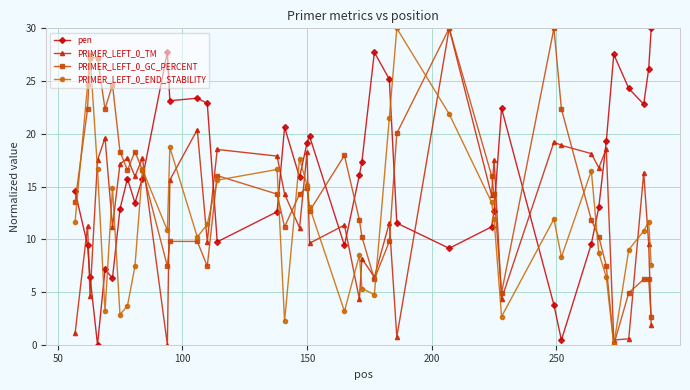

How many positive values does the PRIMER_LEFT_0_GC_PERCENT series have?

39